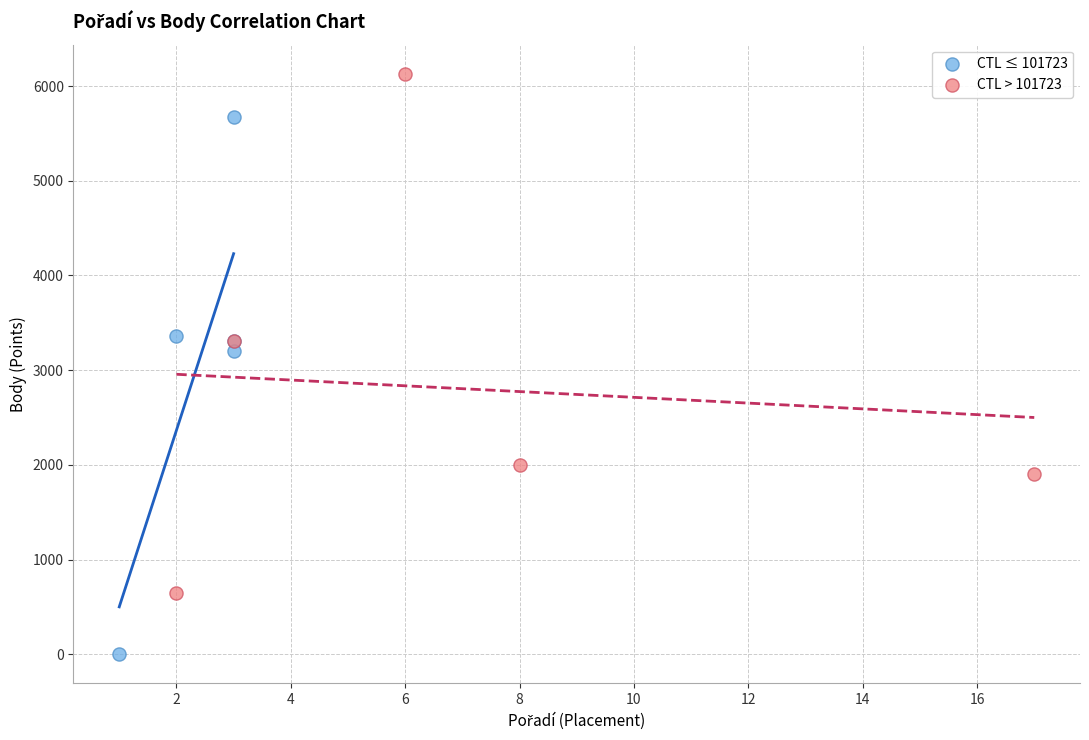

Which series contains the highest Y value?

CTL > 101723